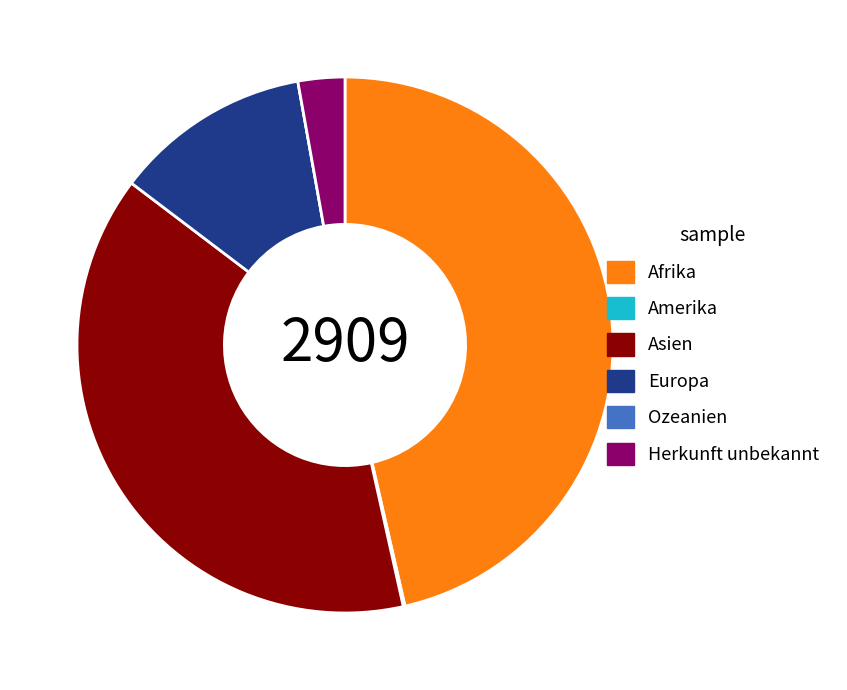

Between Europa and Herkunft unbekannt, which is larger?

Europa